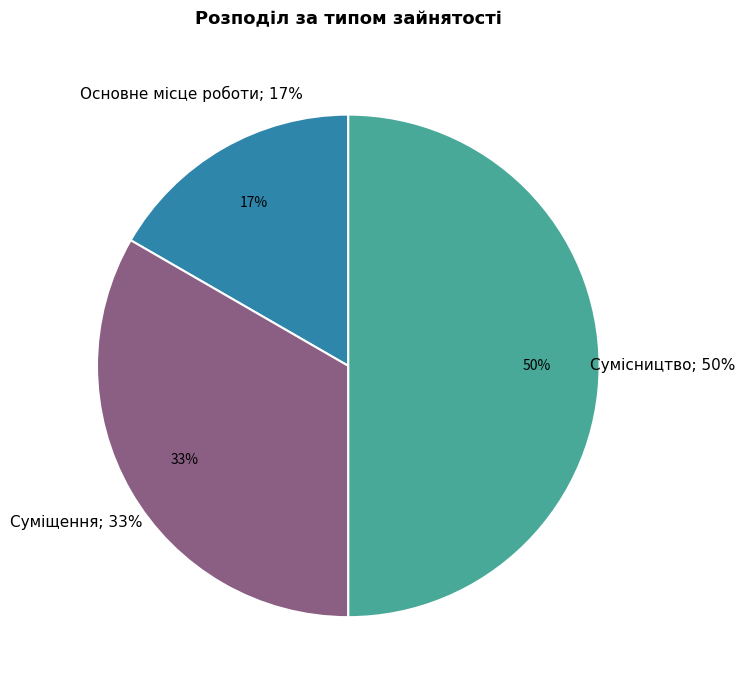

To the nearest percent, what portion does Суміщення represent?

33%